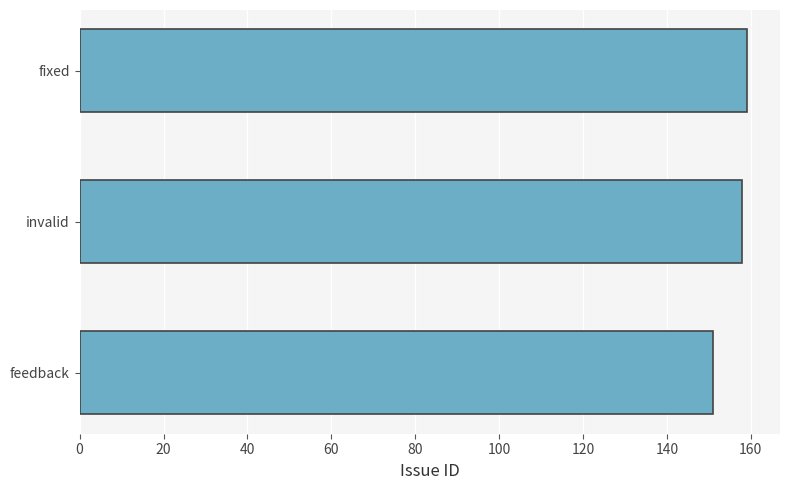

What is the change in value from feedback to fixed?

+8